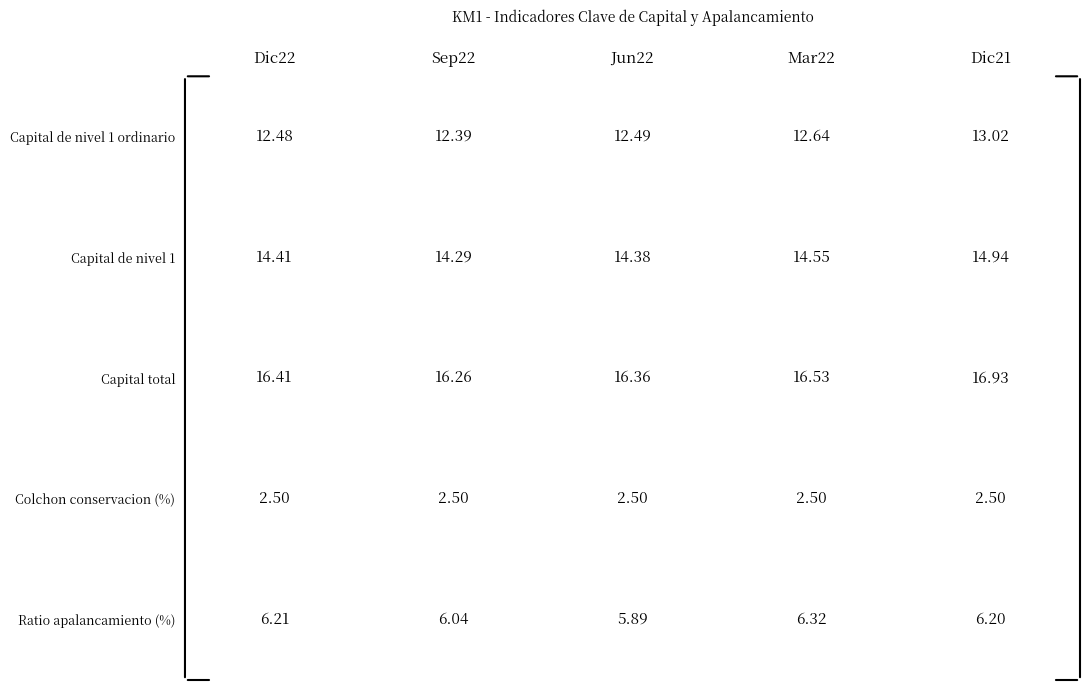

At which label does Capital de nivel 1 ordinario reach its minimum?

Sep22